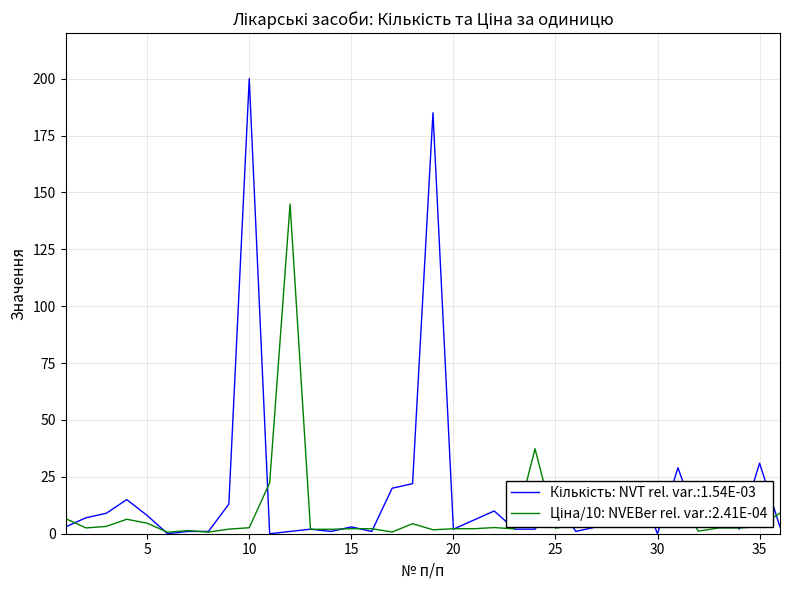

What is the greatest value displayed?

200.0